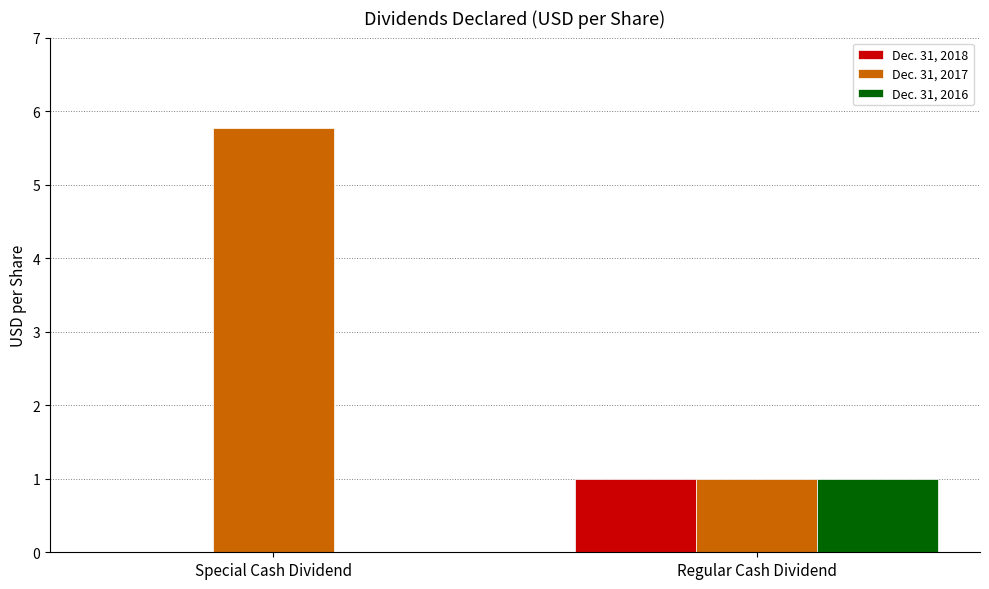

Between Special Cash Dividend and Regular Cash Dividend, which series saw the biggest shift?

Dec. 31, 2017